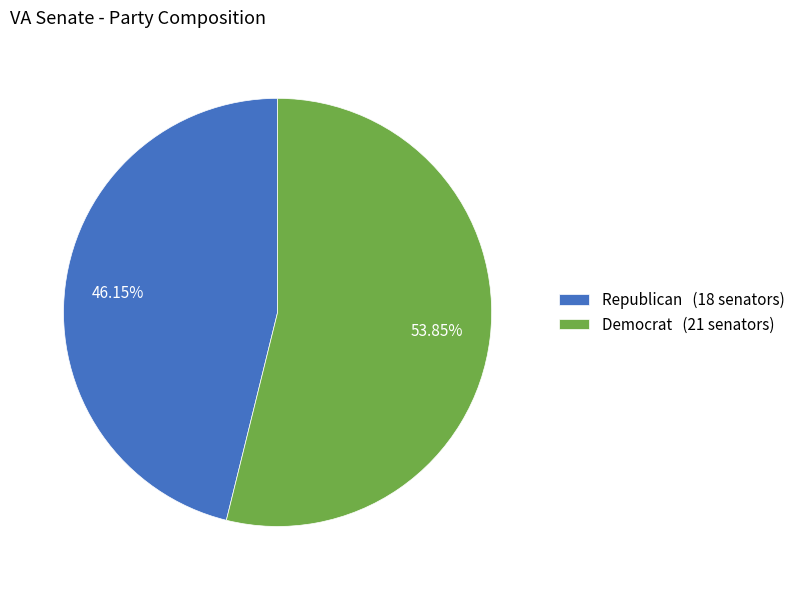

To the nearest percent, what percentage of the pie is Republican?

46%